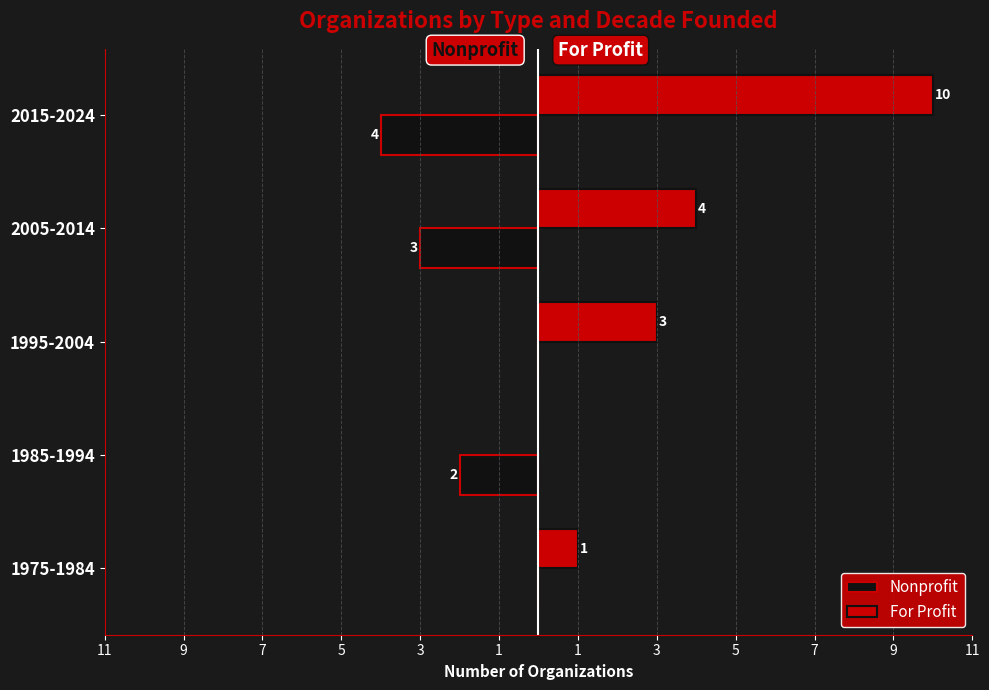

Reading left to right, list all the values displayed in this chart.

Nonprofit: 0	-2	0	-3	-4
For Profit: 1	0	3	4	10